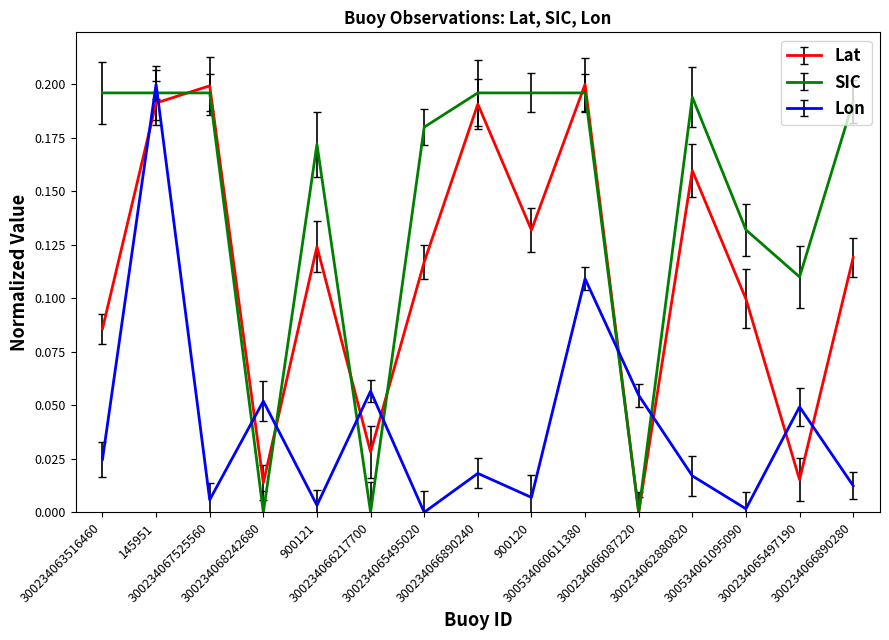

Where do SIC and Lon first cross each other?

300234063516460 and 145951